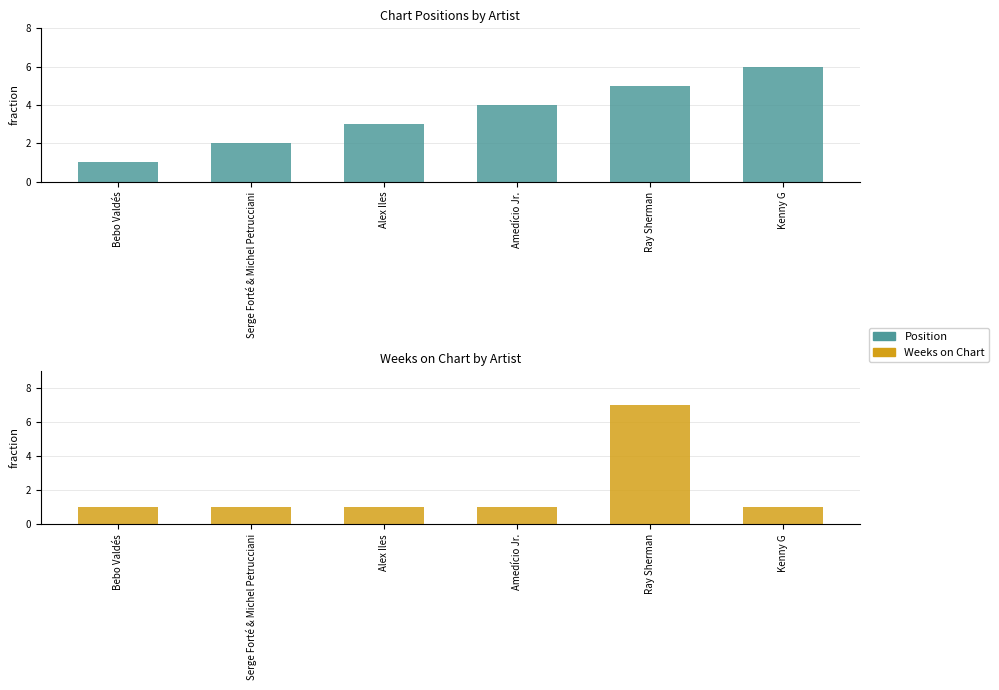

What is the value of the Weeks on Chart bar at the 3rd from the left?

1